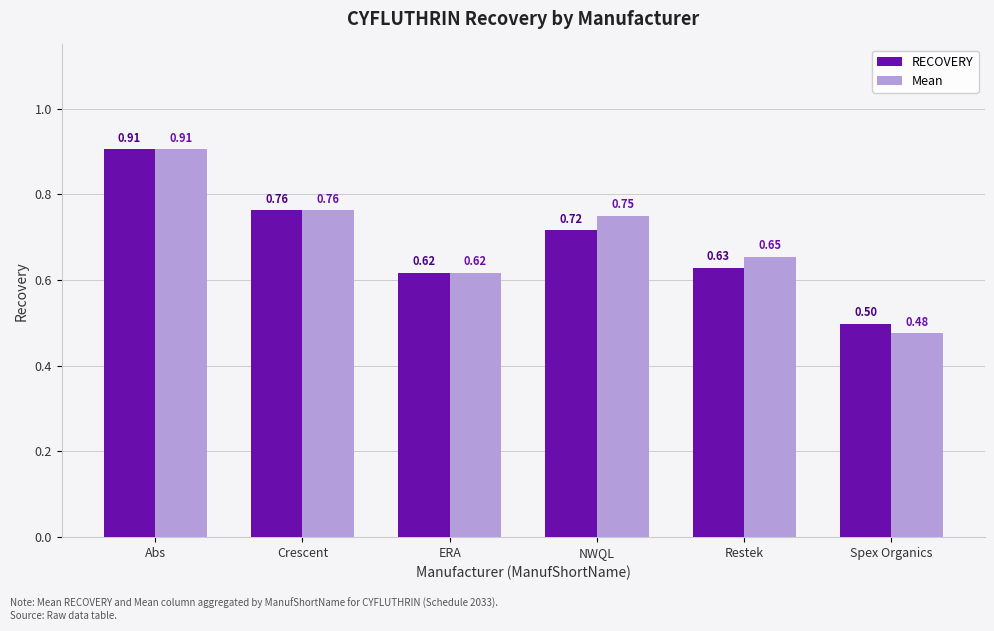

Where is RECOVERY nearest to the value 0?

Spex Organics